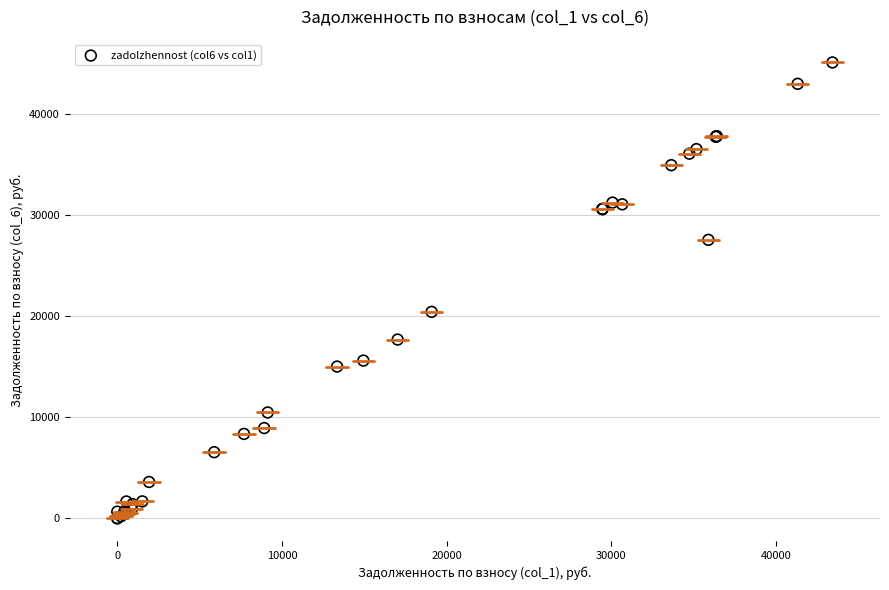

What Y value in the scatter plot is closest to 22551?

20424.6